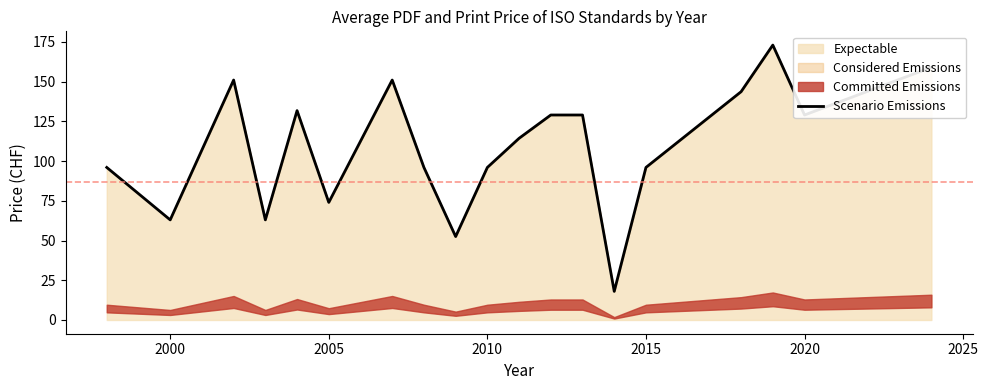

Reading right to left, transcribe all the data shown in this chart.

159.0	129.0	173.0	143.7	96.0	18.0	129.0	129.0	114.3	96.0	52.5	96.0	151.0	74.0	131.8	63.0	151.0	63.0	96.0